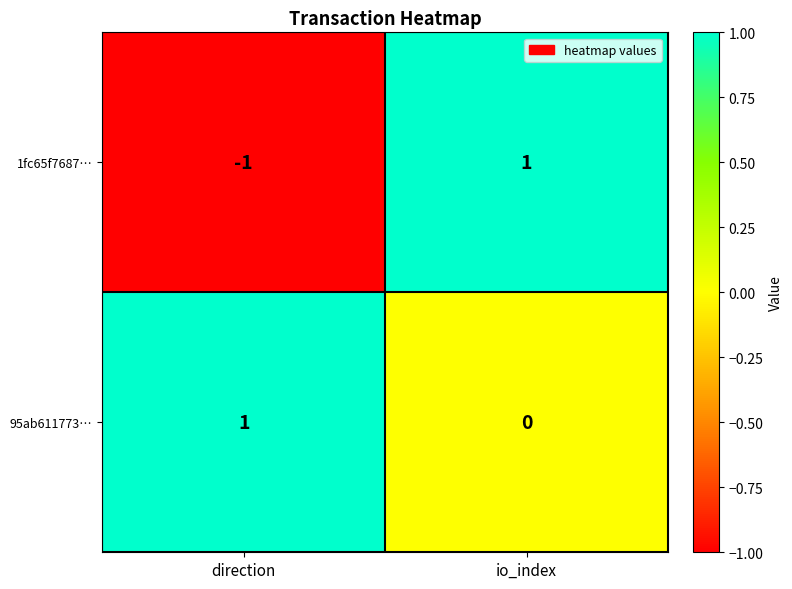

At which category is the sum across all series the highest?

io_index